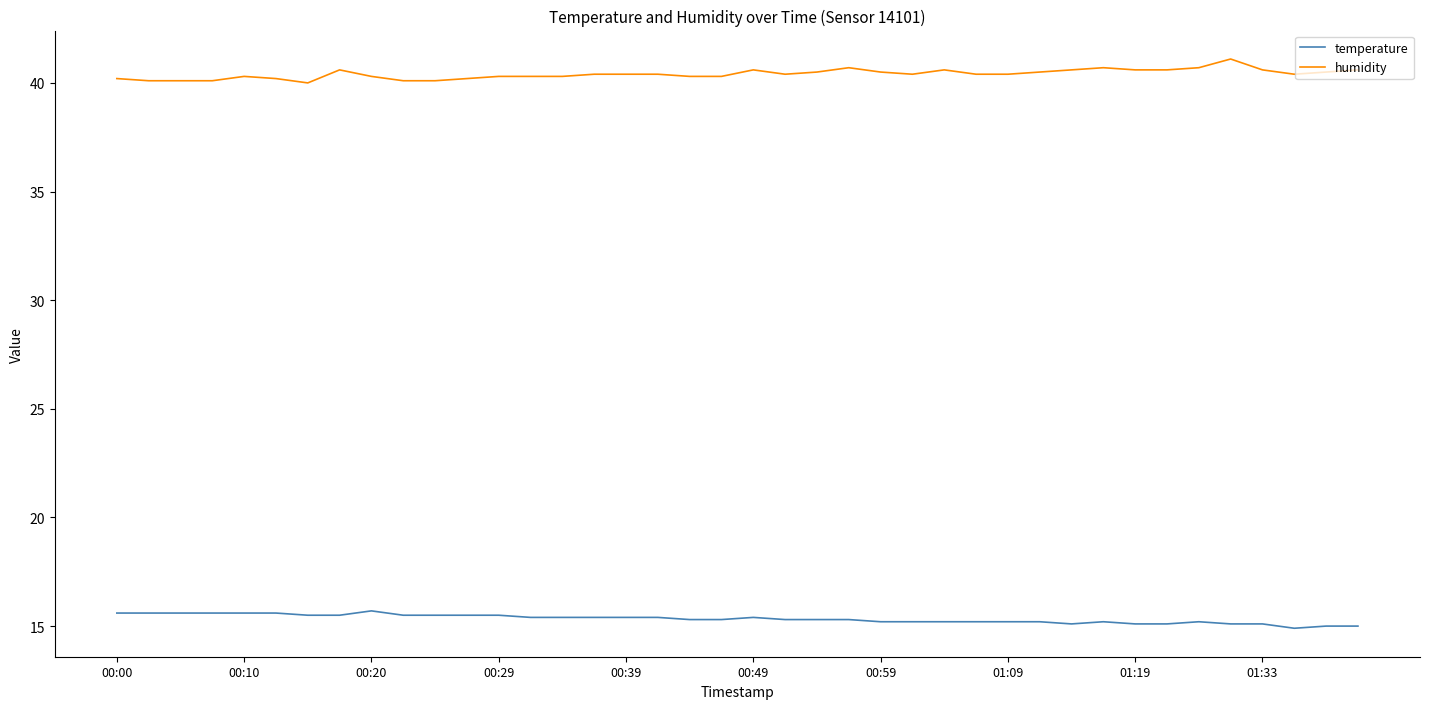

Rank the series by their maximum value, from highest to lowest.

humidity, temperature